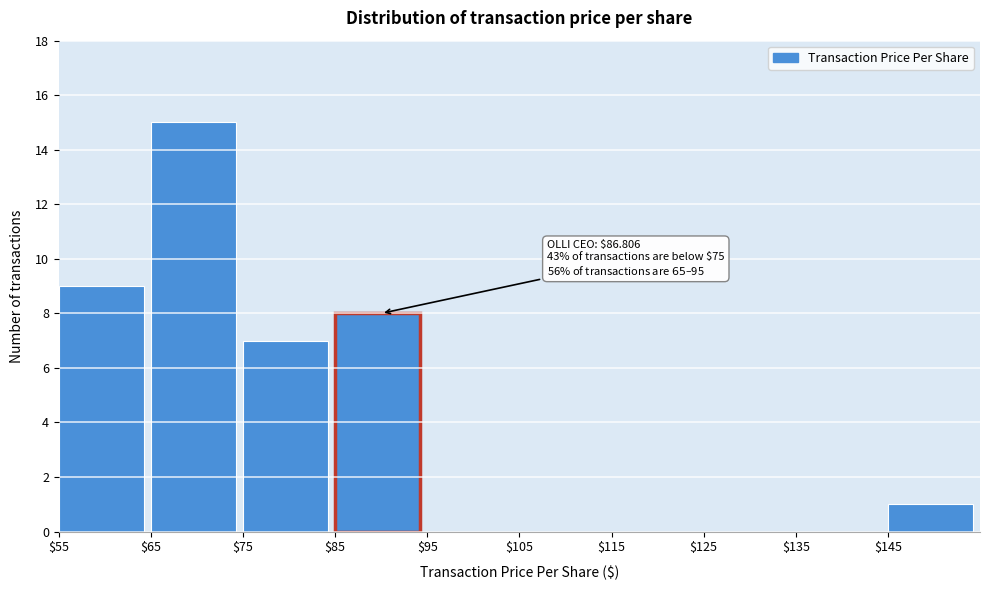

Which range on the x-axis has the tallest bar?

65 to 75